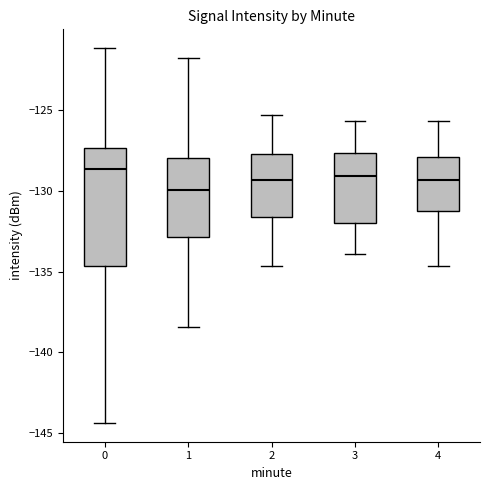

Where is the upper edge of the box at x = 1 on the y-axis? The values are not printed on the chart, so give them approximately, as read against the axis.

-128.0